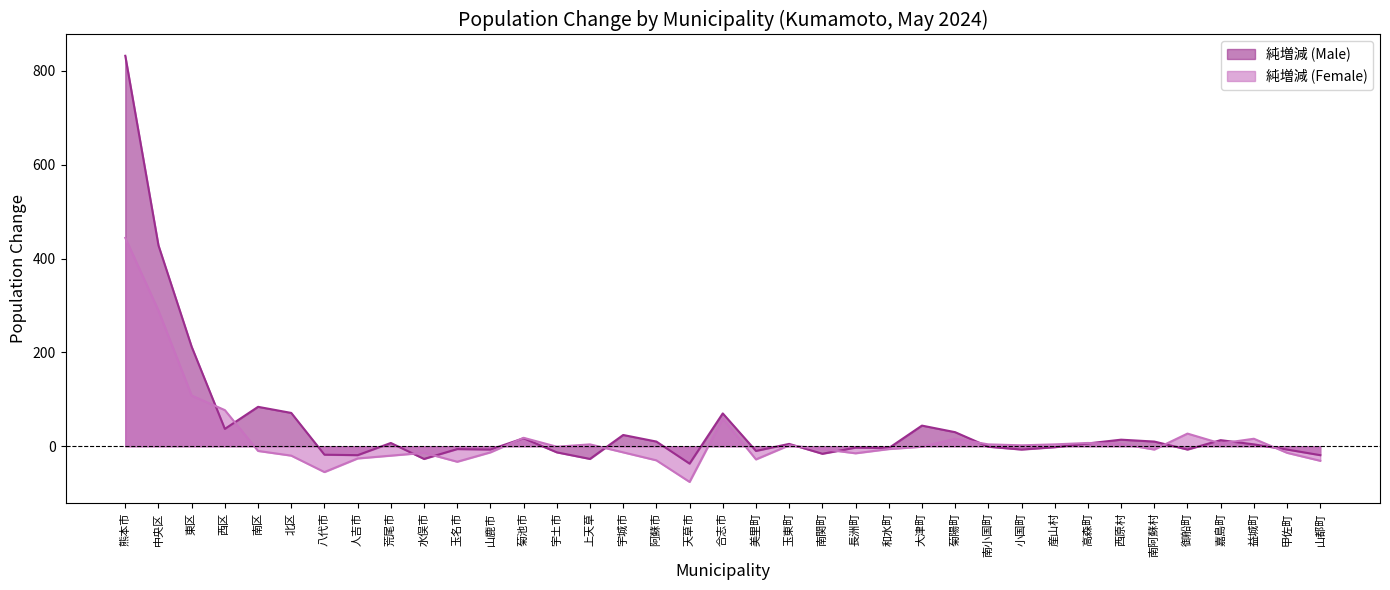

The value of 純増減 (Female) at 水俣市 is -21. True or false?

False